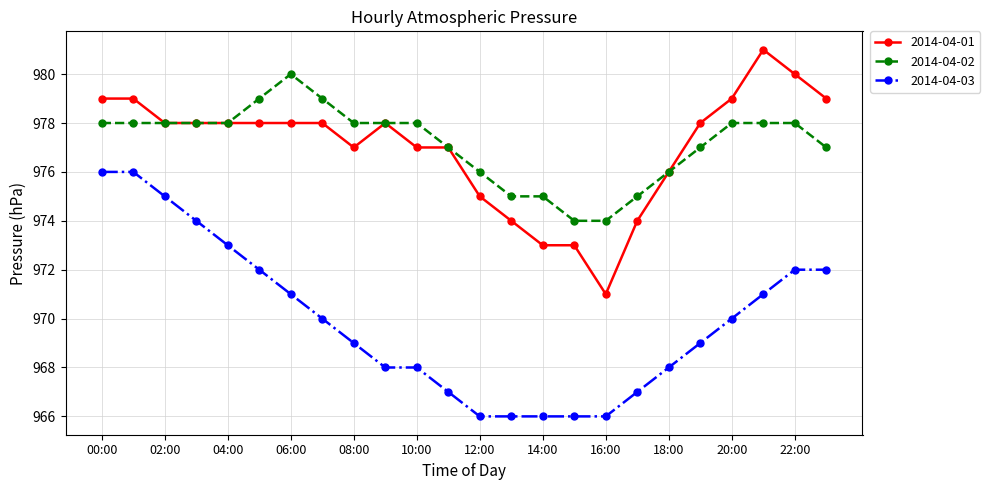

True or false: 2014-04-01 has more than 1 points higher than both neighbors.

True